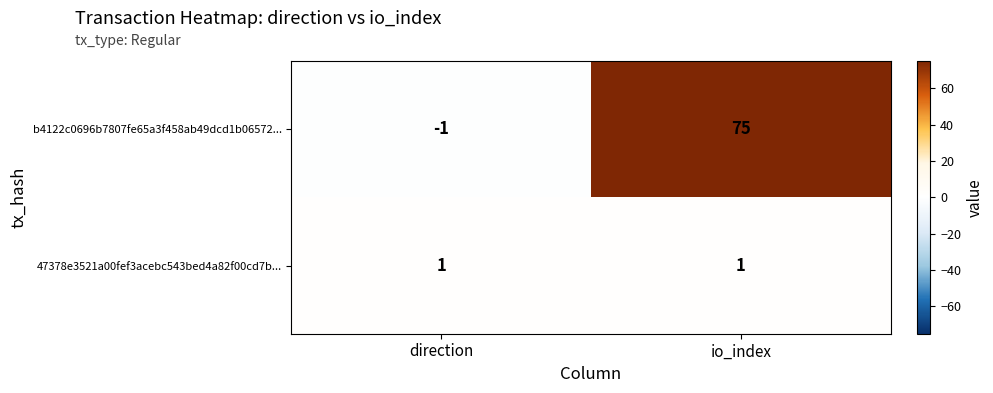

What is the sum of all b4122c0696b7807fe65a3f458ab49dcd1b06572... values?

74